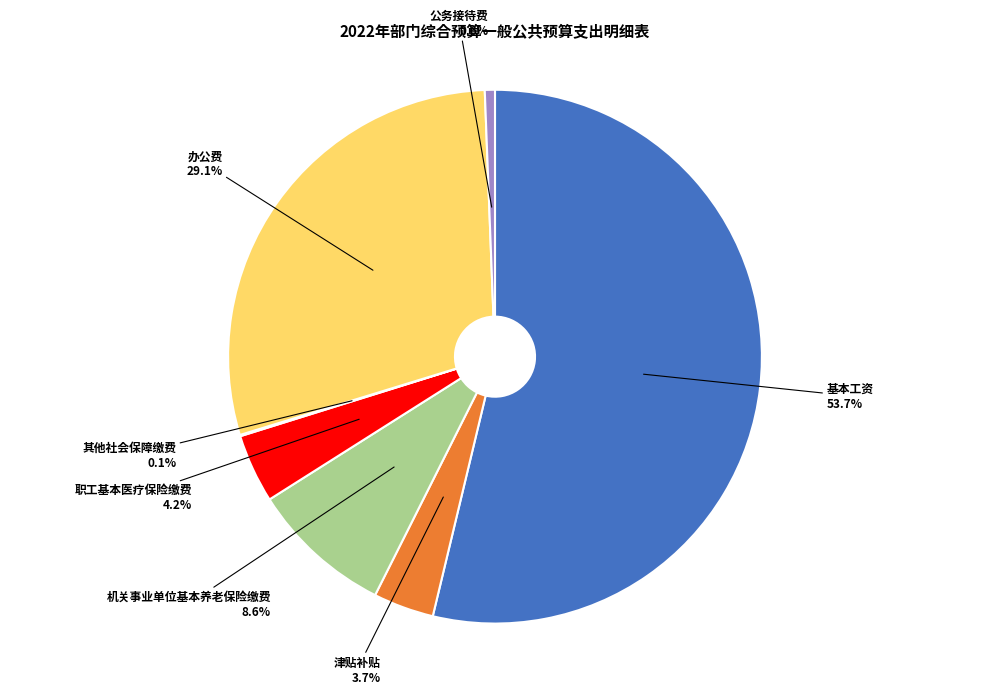

To the nearest percent, what is the average slice percentage?

14%